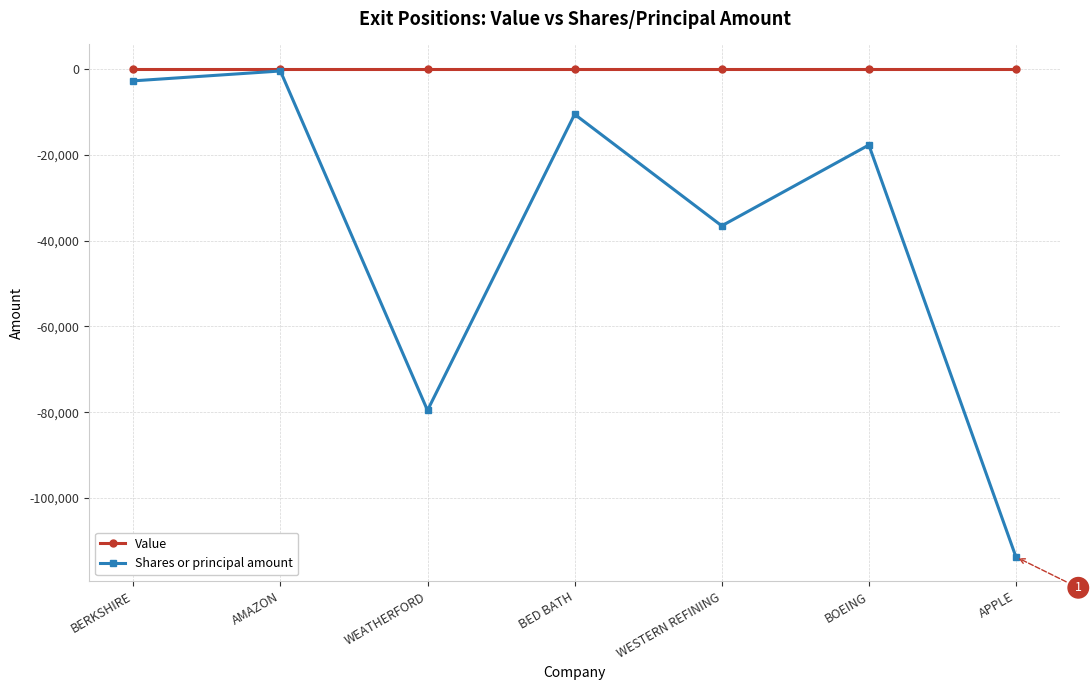

What is the label of the 5th point from the left?

WESTERN REFINING